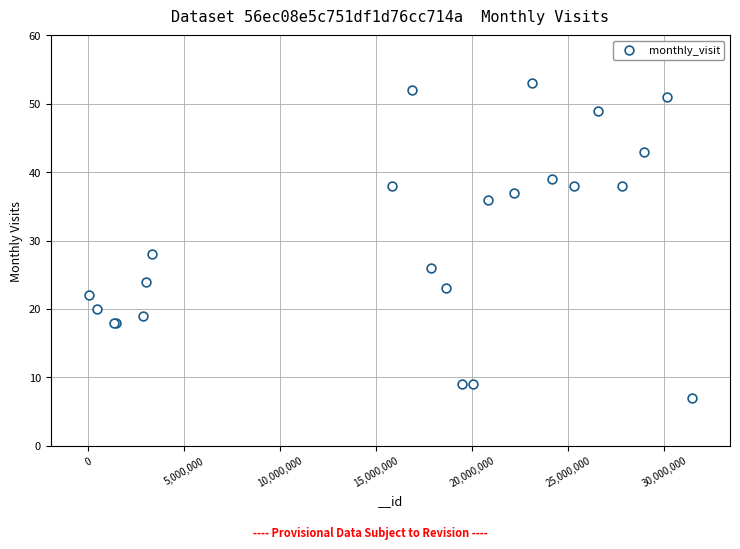

What Y value in the scatter plot is closest to 30?

28